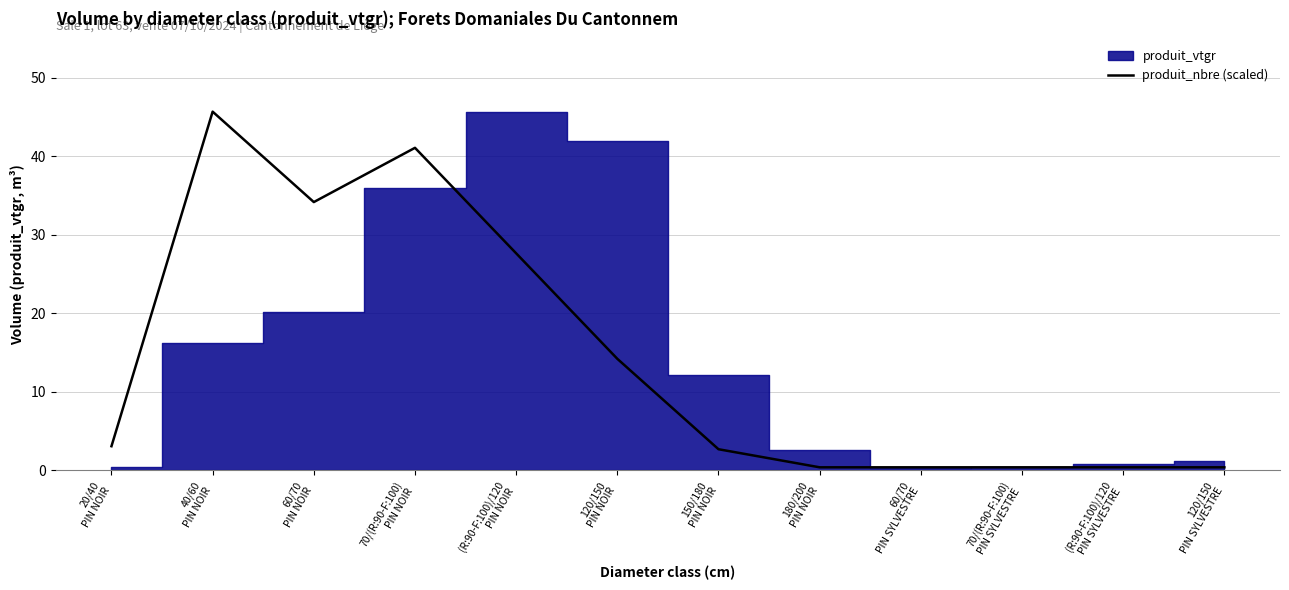

How many interior local peaks (higher than both neighbors) does the data have?

2